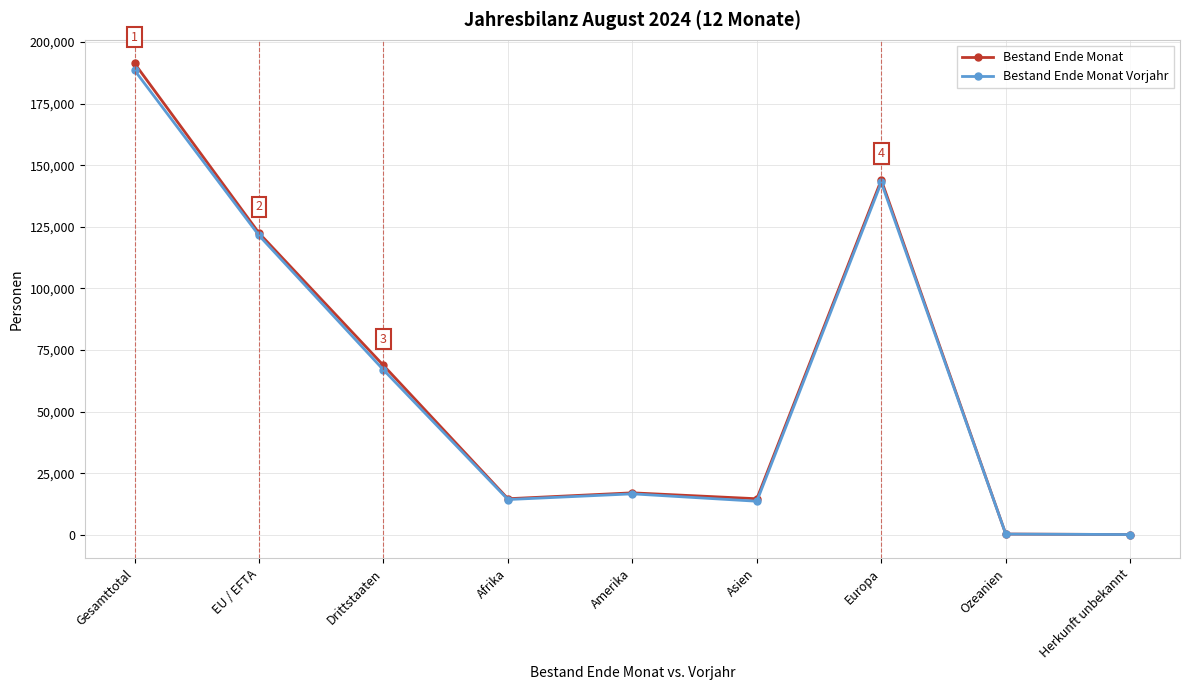

Is it true that Bestand Ende Monat Vorjahr equals 16725 at Amerika?

True